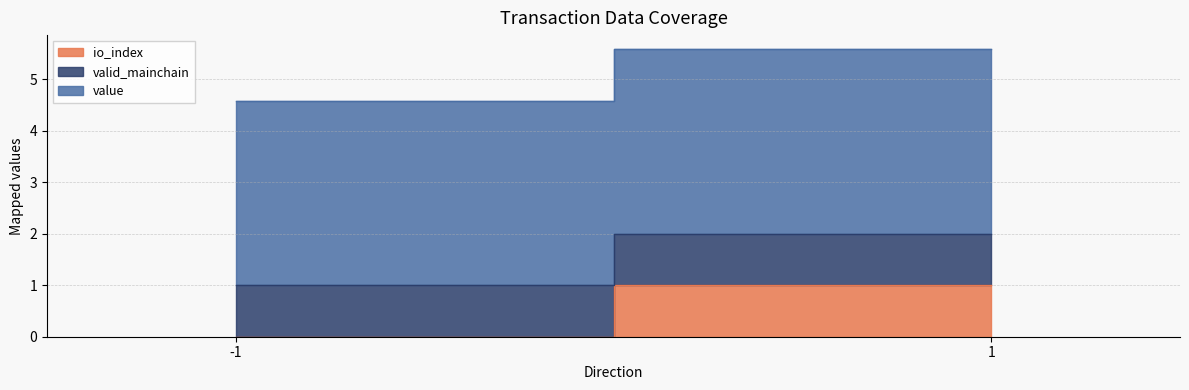

What is the total value across all series at -1?

4.6